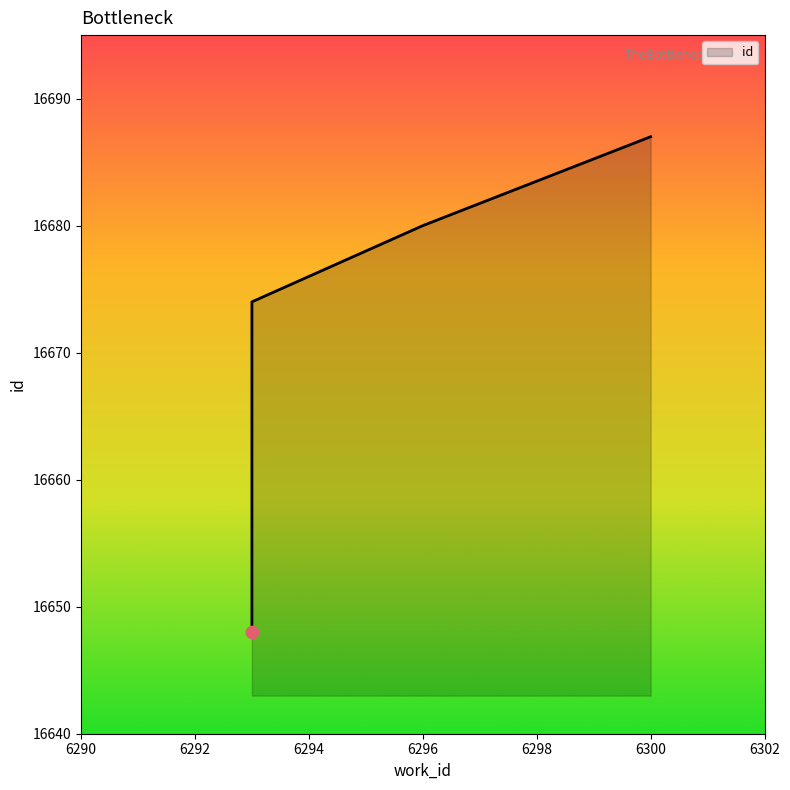

Approximately how many times larger is the value at 6293 compared to 6293?

1.0